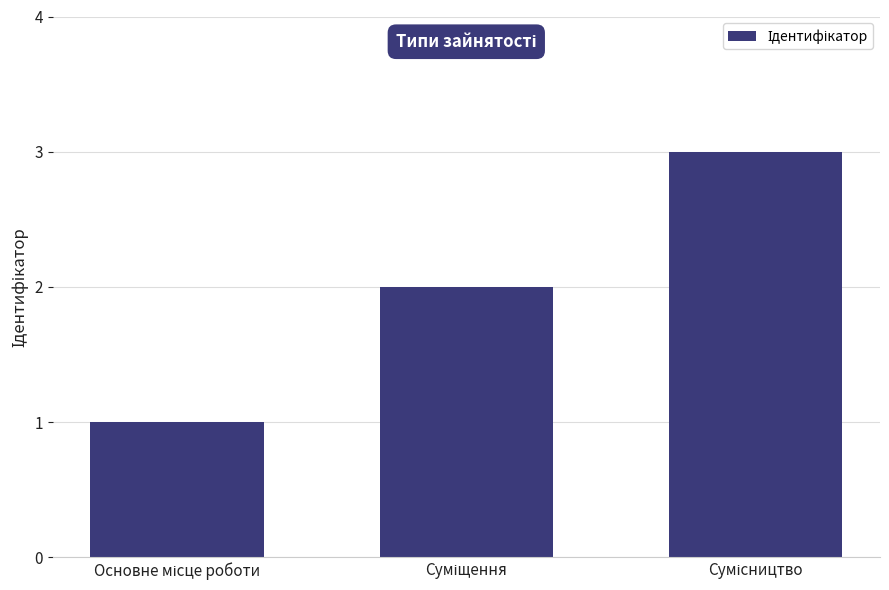

How many values are below 2?

1